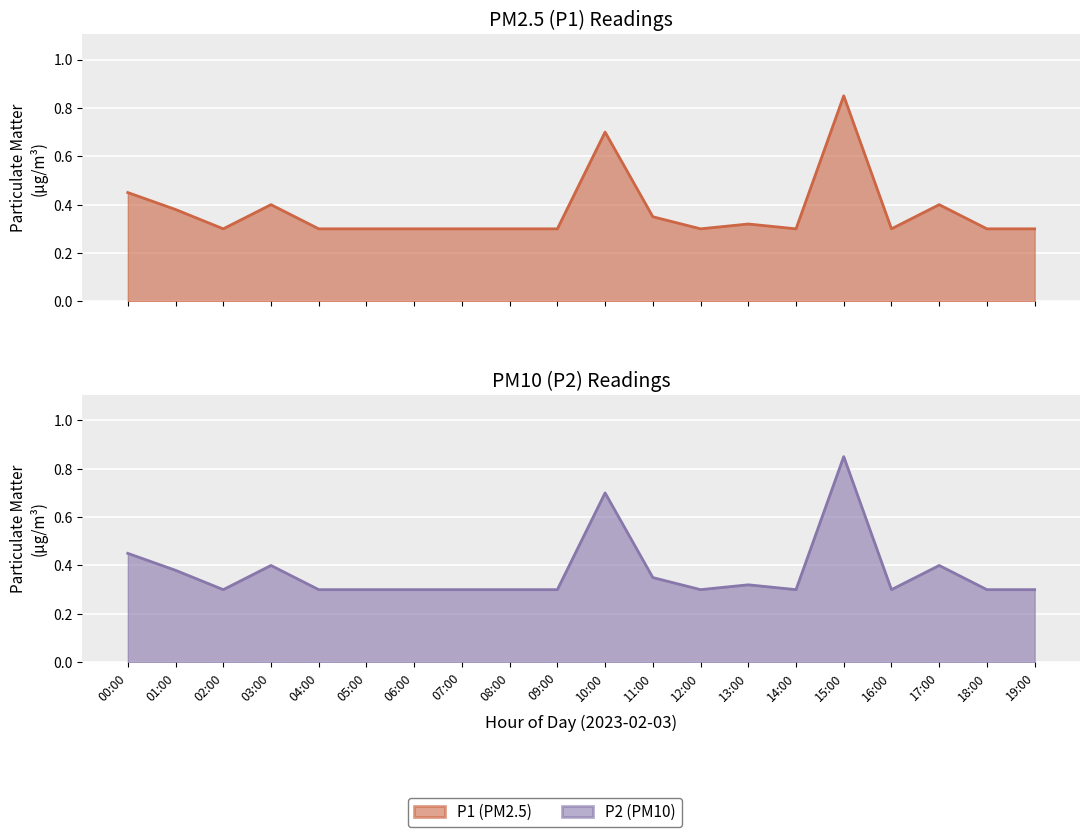

Which category has the highest value in the P2 series?

15:00